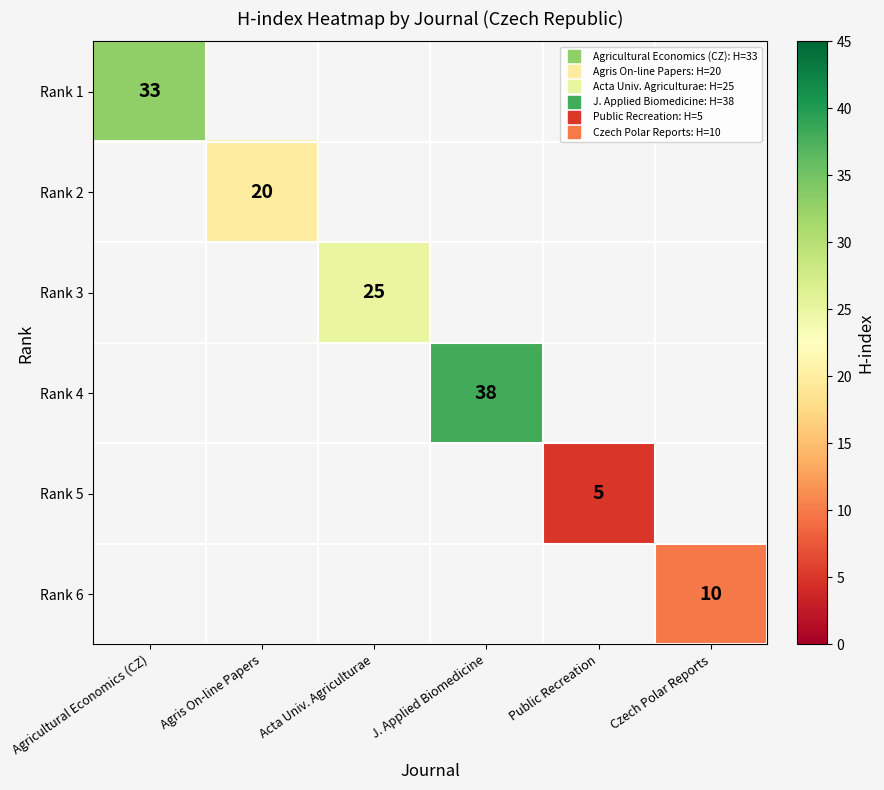

At which label is Rank 1 closest to 33?

Agricultural Economics (CZ)